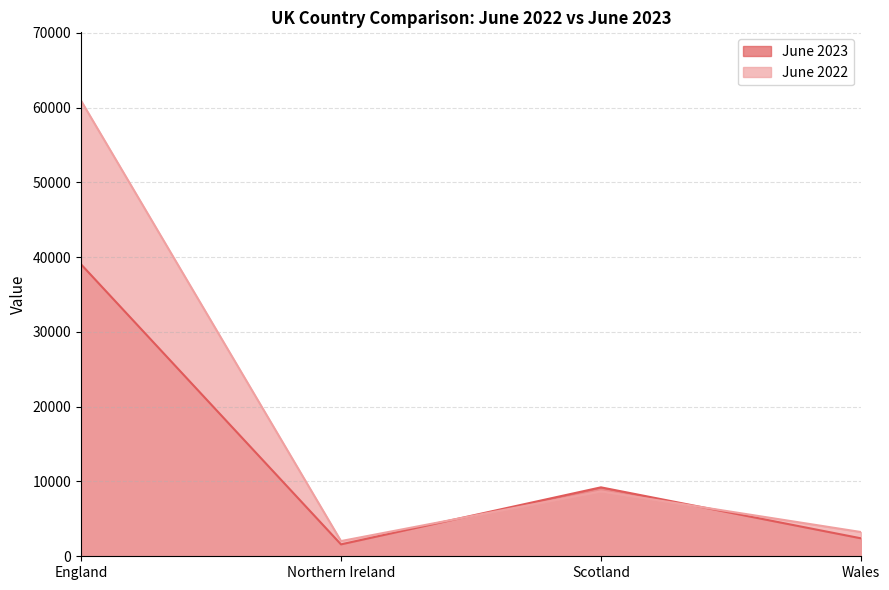

Where do June 2022 and June 2023 first cross each other?

Northern Ireland and Scotland